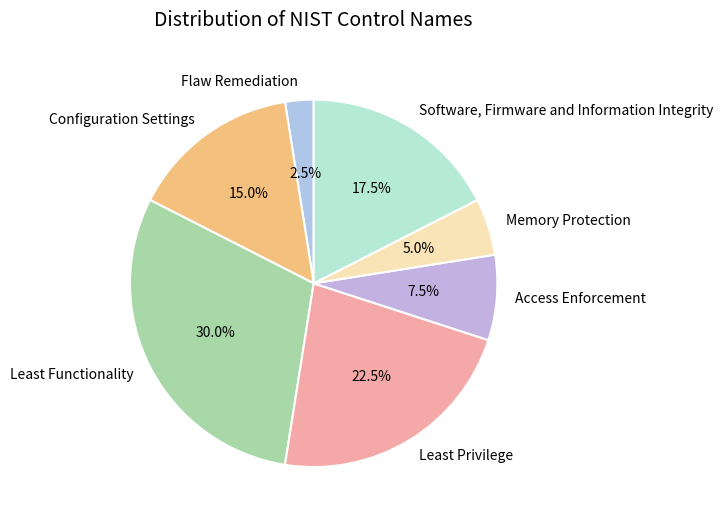

What is the ratio of the value at Software, Firmware and Information Integrity to the value at Configuration Settings?

1.2